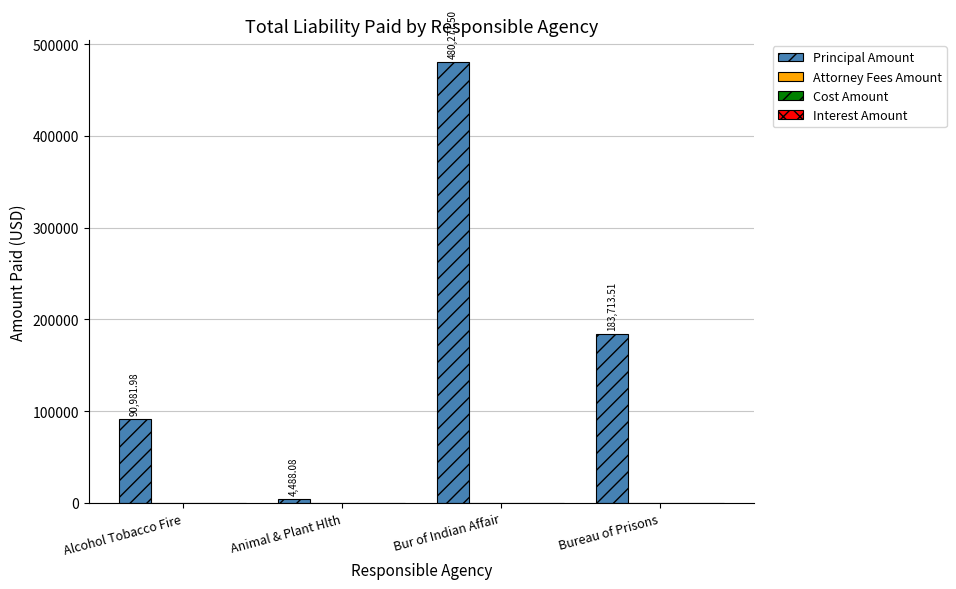

What is the sum of all values?

759461.1